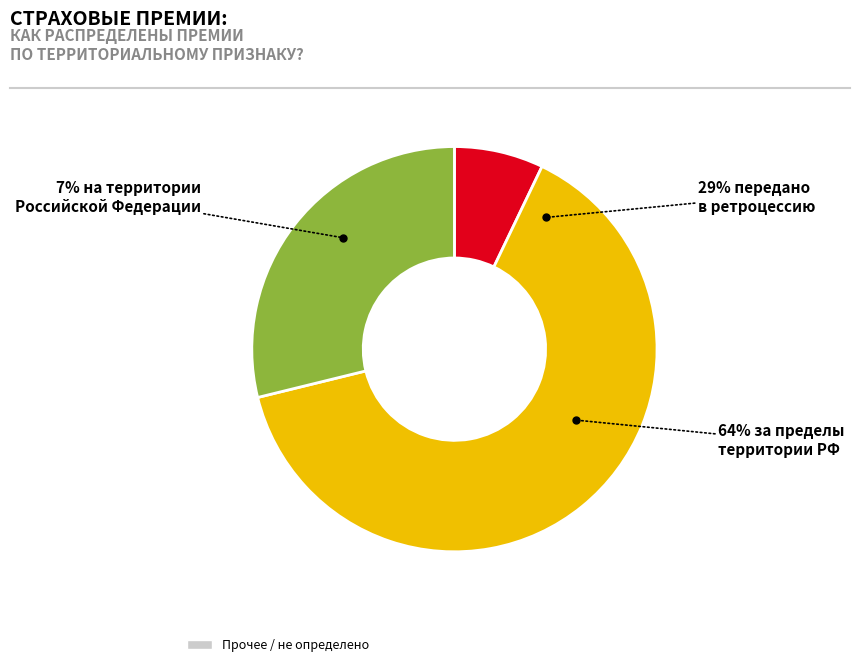

To the nearest percent, what is the combined percentage of передано в ретроцессию and на территории Российской Федерации?

36%